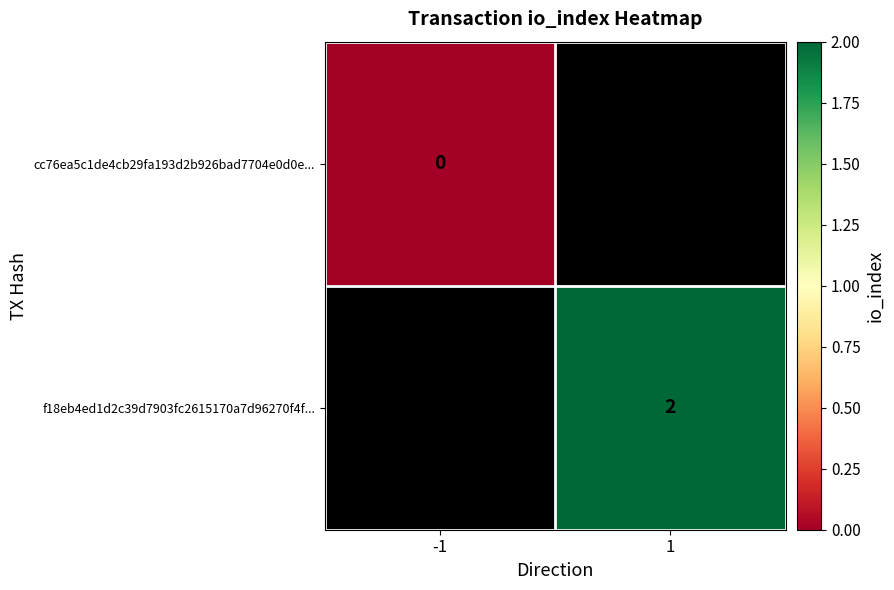

The f18eb4ed1d2c39d7903fc2615170a7d96270f4f... series shows 2 at 1. True or false?

True